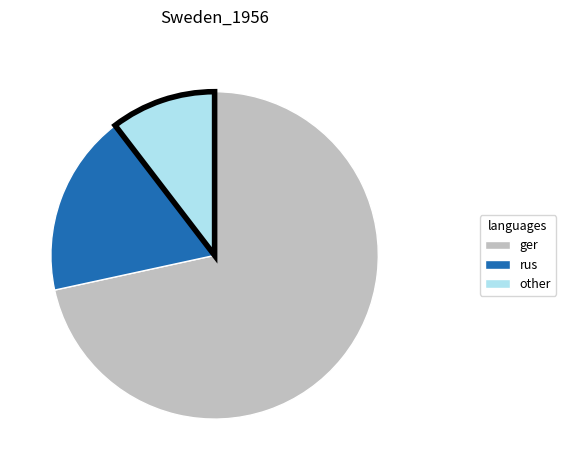

Does any single category account for the majority?

Yes